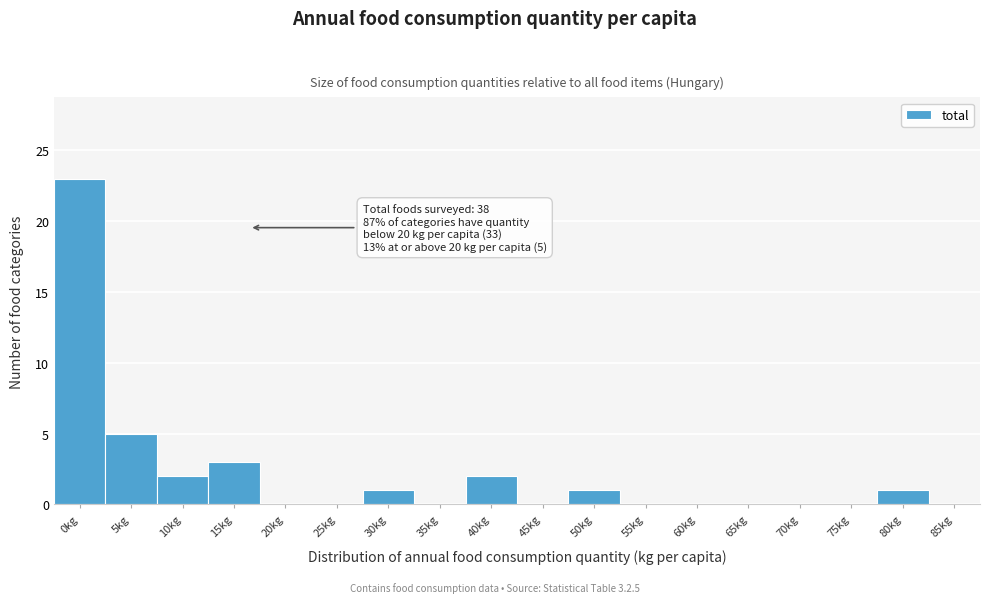

Reading right to left, transcribe all the data shown in this chart.

85kg=0	80kg=1	75kg=0	70kg=0	65kg=0	60kg=0	55kg=0	50kg=1	45kg=0	40kg=2	35kg=0	30kg=1	25kg=0	20kg=0	15kg=3	10kg=2	5kg=5	0kg=23